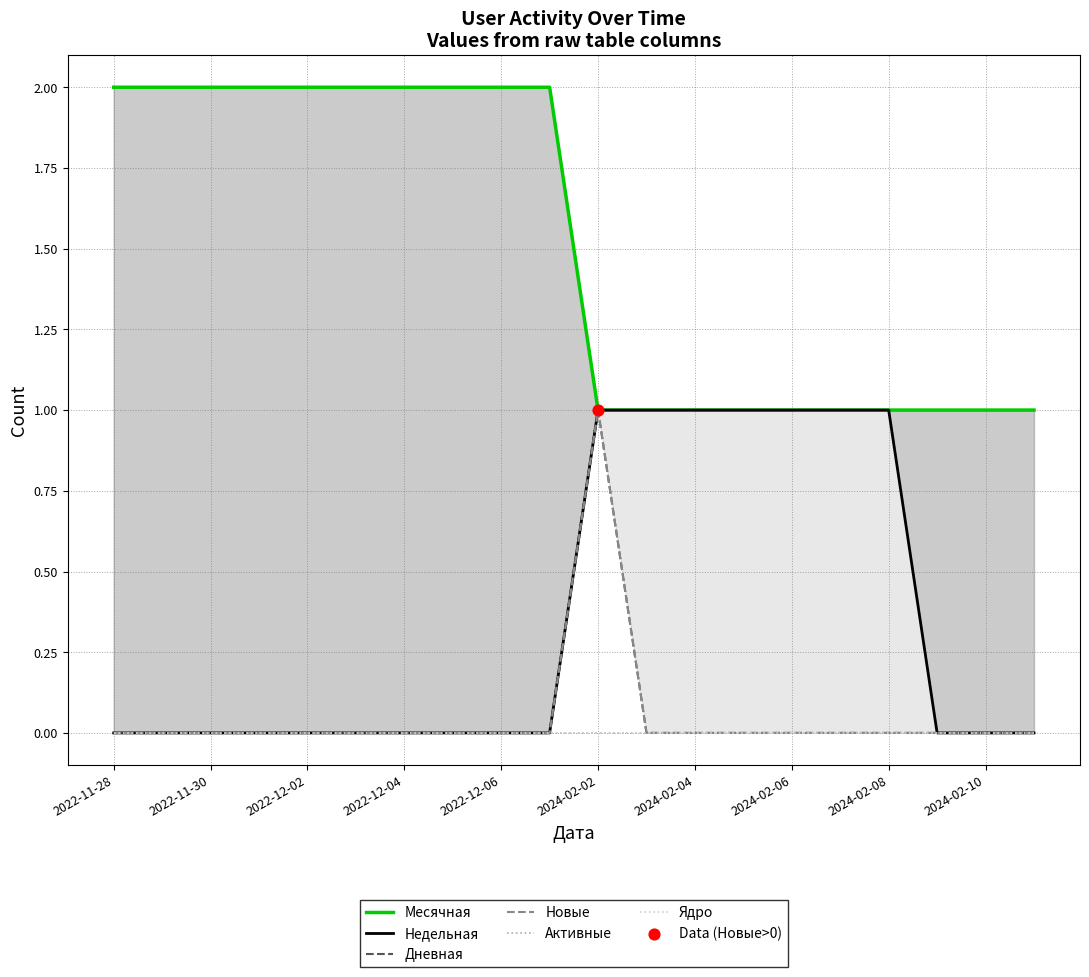

Which series contains the highest Y value?

Месячная